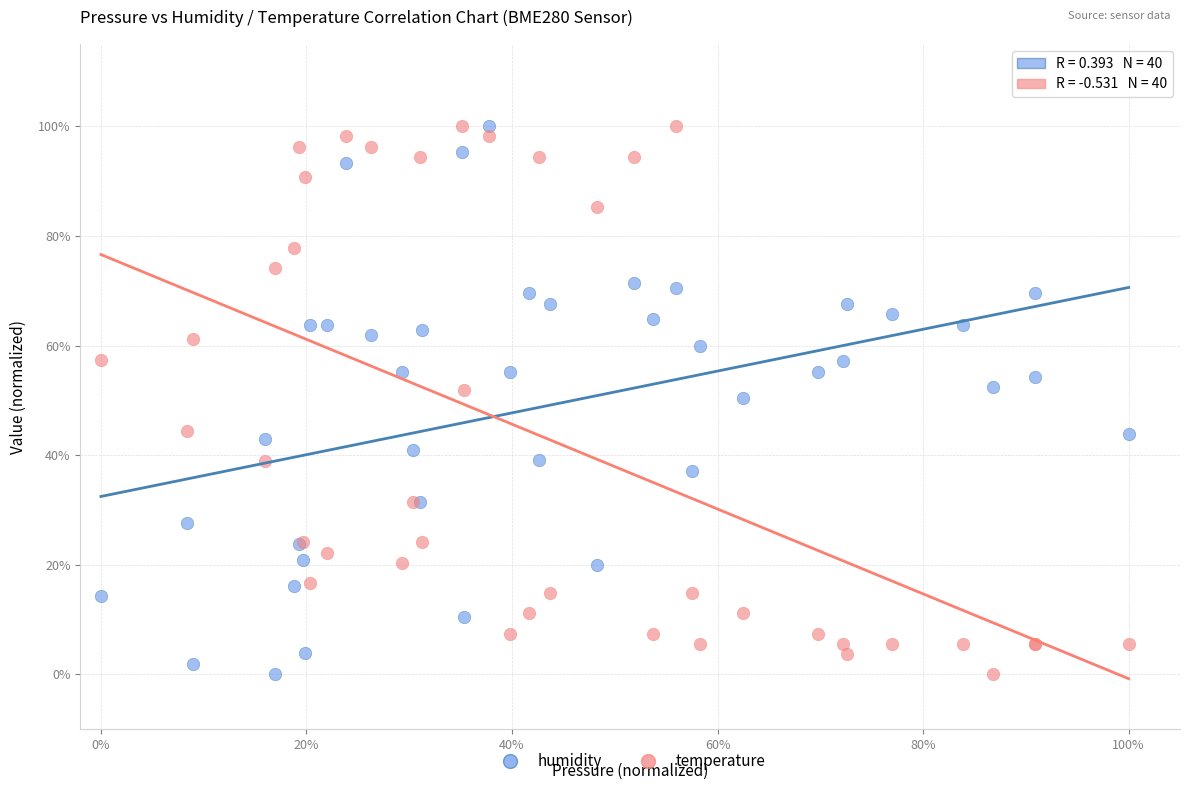

What are all the series names shown in the legend?

humidity, temperature